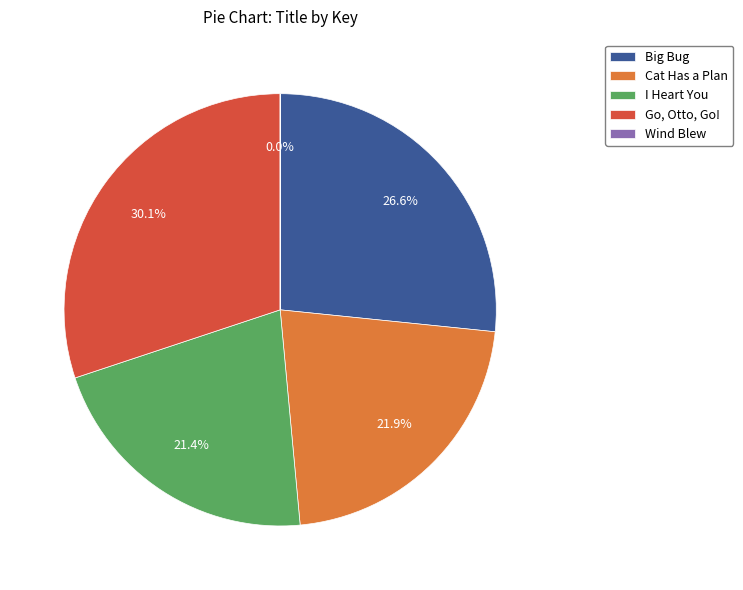

Which category has the biggest portion of the pie?

Go, Otto, Go!